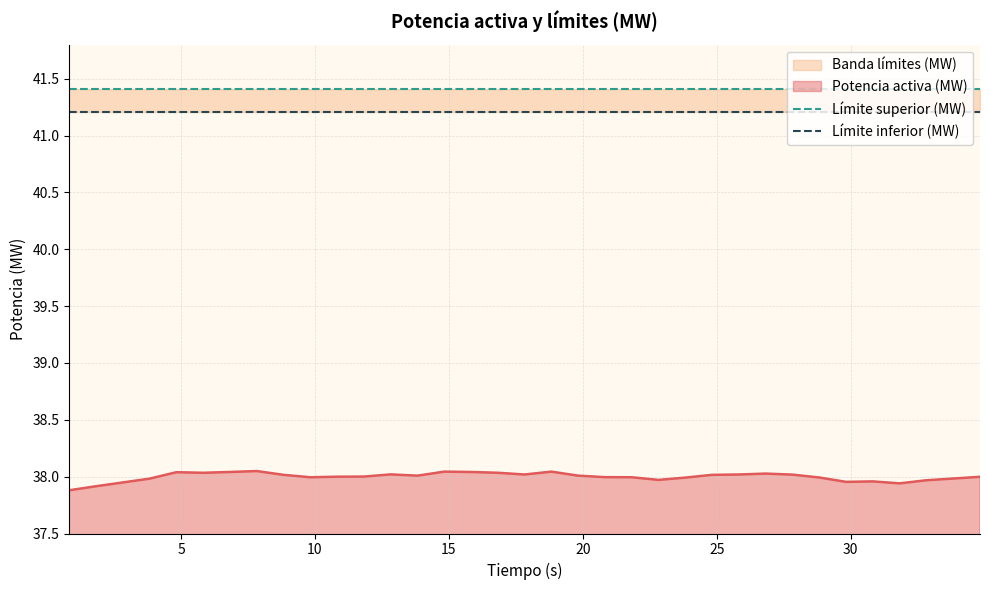

What is the total value across all series at 15?

120.6